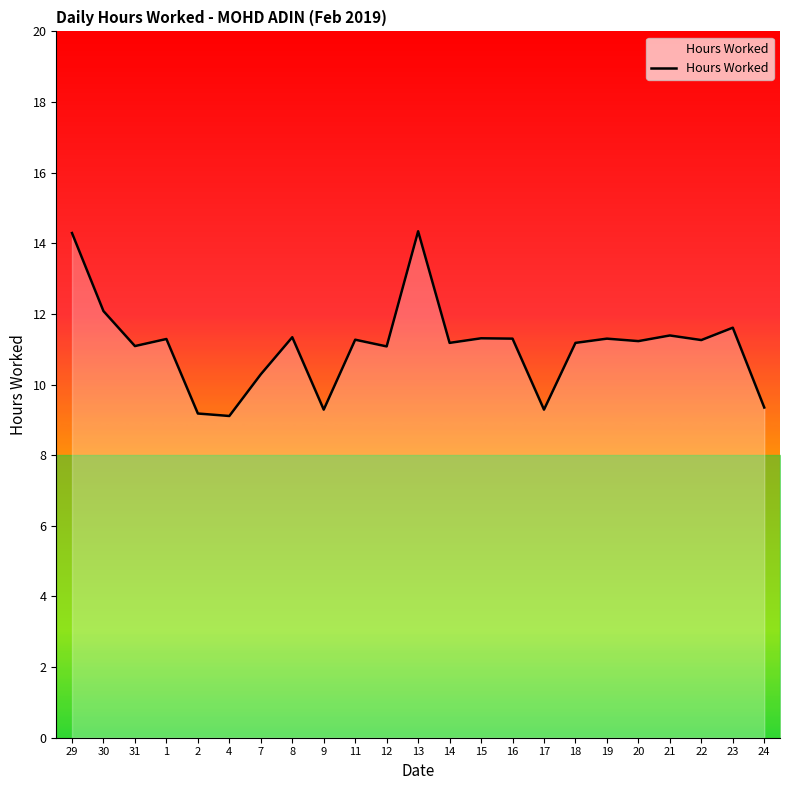

Approximately how many times larger is the value at 18 compared to 11?

1.0